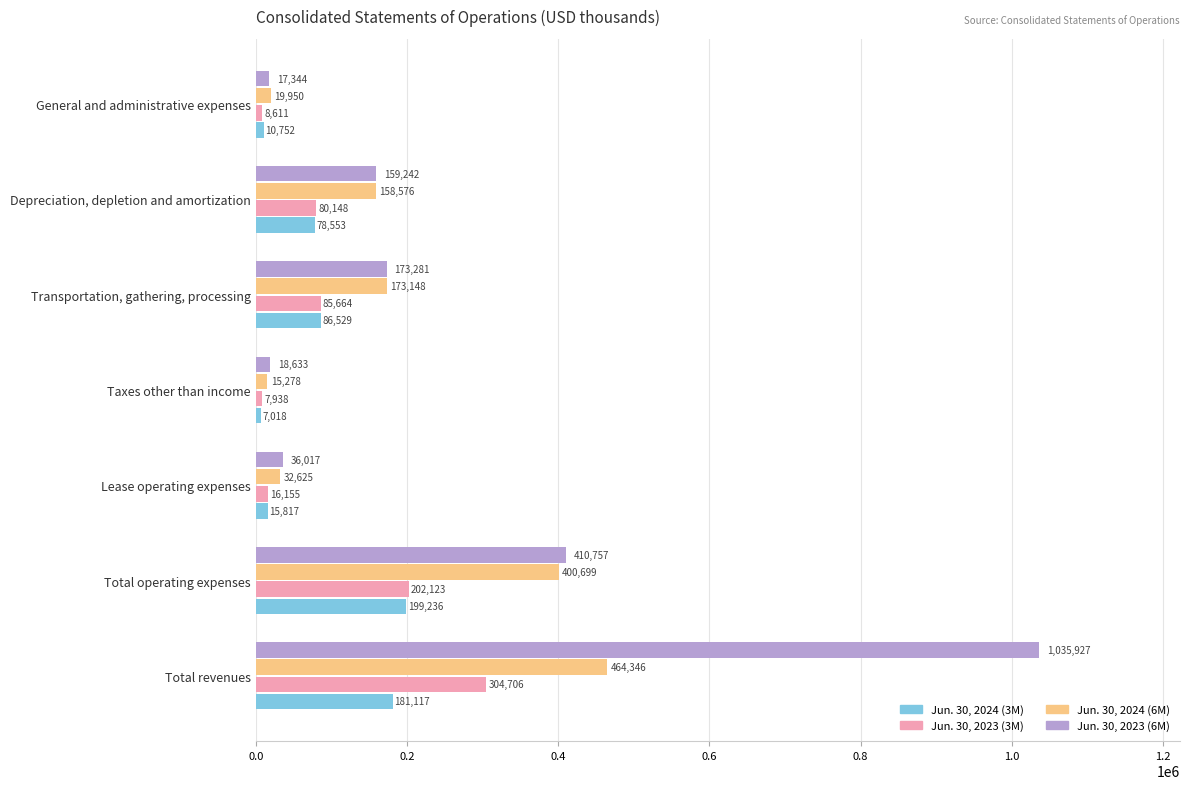

What is the average value of the Jun. 30, 2023 (6M) series?

264457